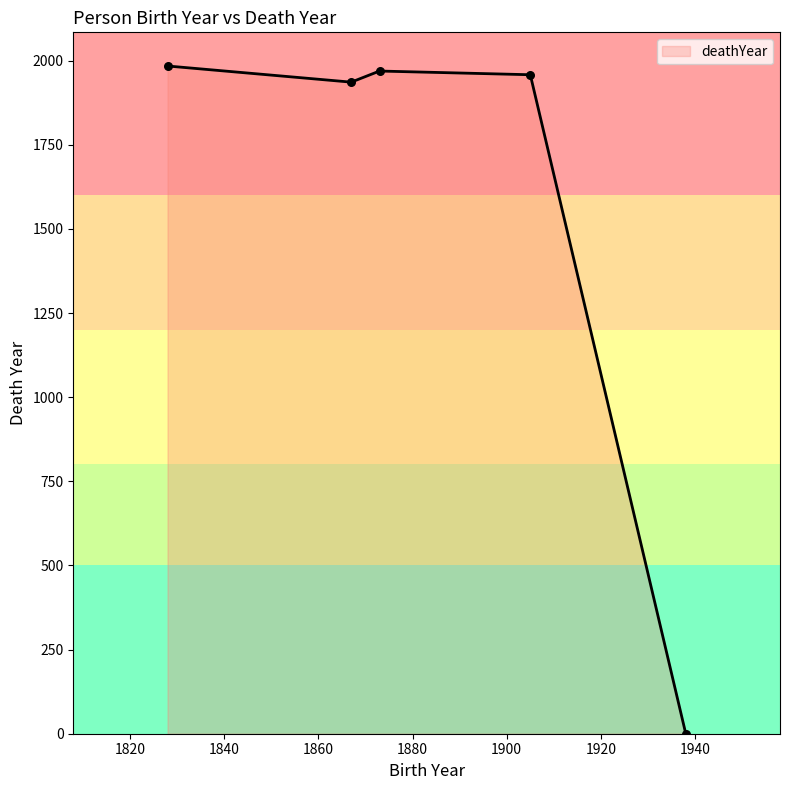

What is the sum of all values?

7847